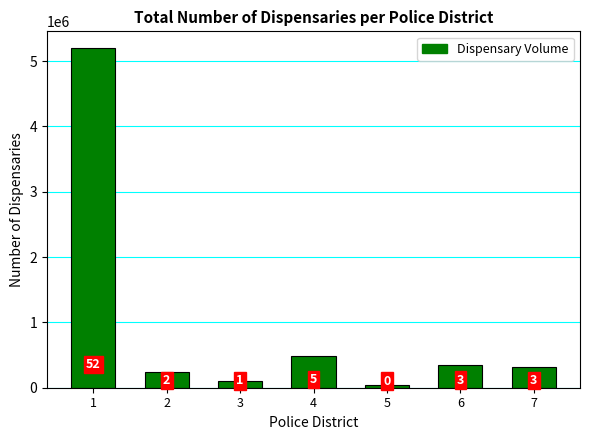

What is the maximum value shown in the chart?

5196362